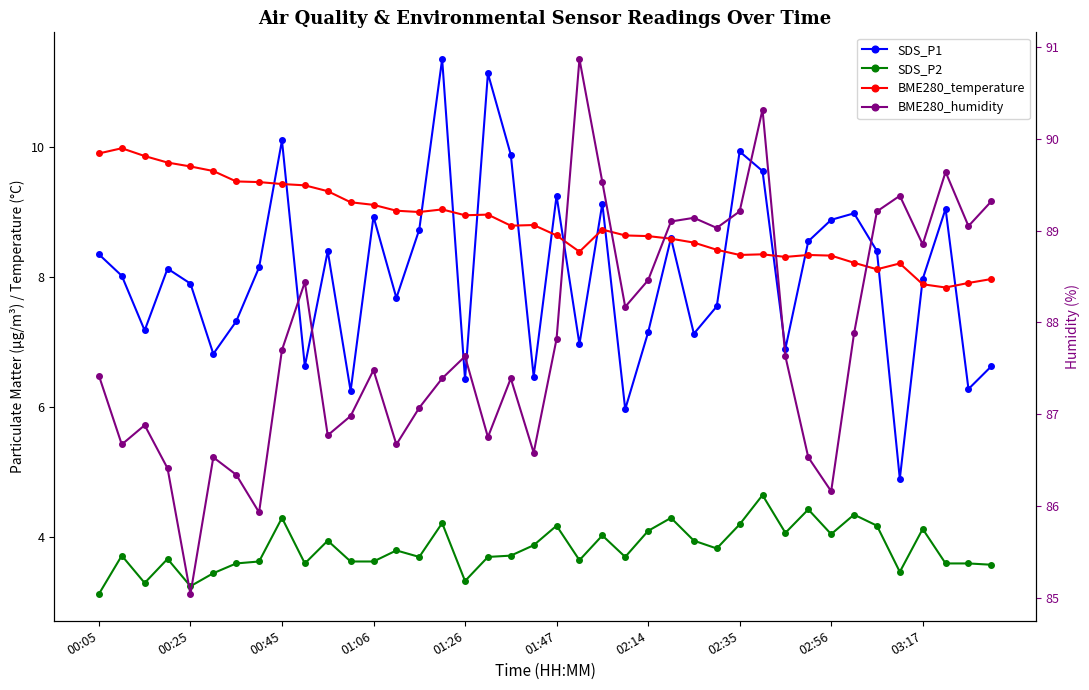

Is it true that BME280_humidity equals 89.1 at 26?

True